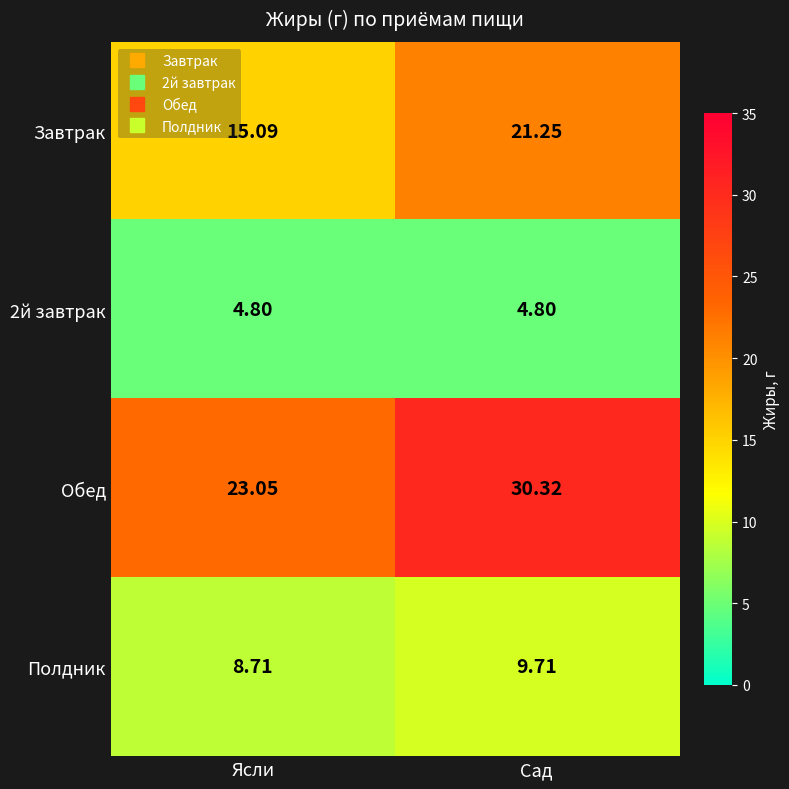

Rank the series at Сад from highest to lowest value.

Обед, Завтрак, Полдник, 2й завтрак